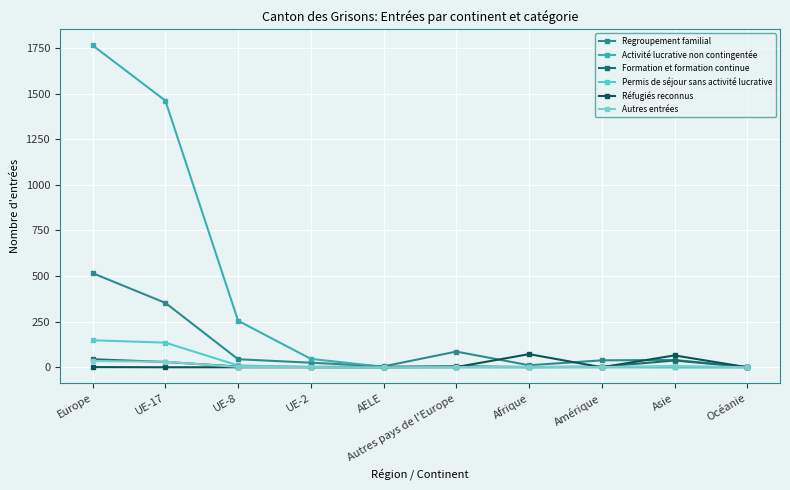

The value of Activité lucrative non contingentée at Asie is 0. True or false?

True